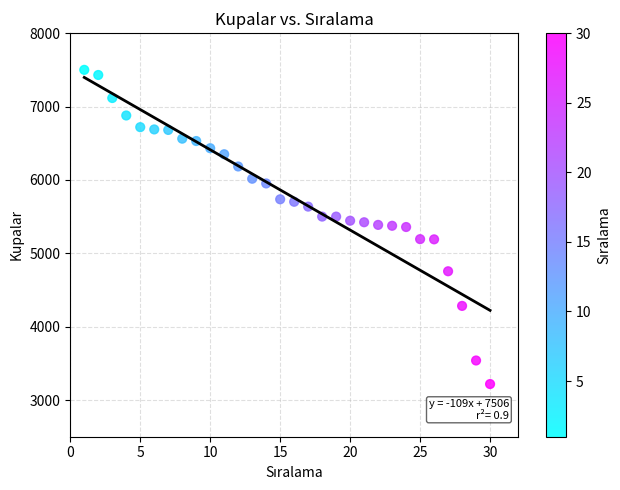

What is the range of Y values (max minus min)?

4282